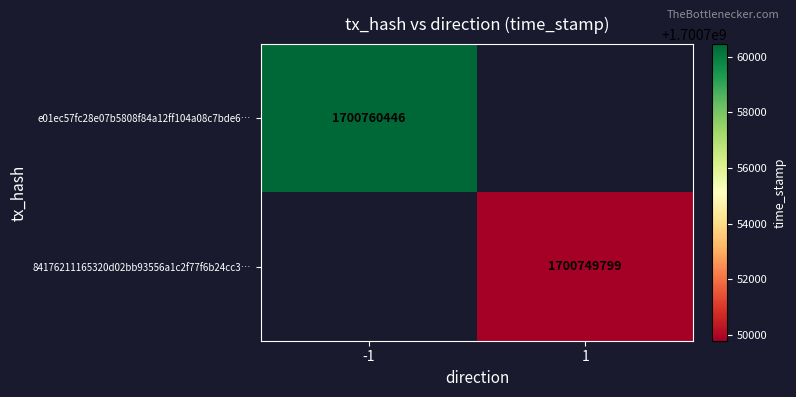

At which category does the chart reach its minimum across all series?

1